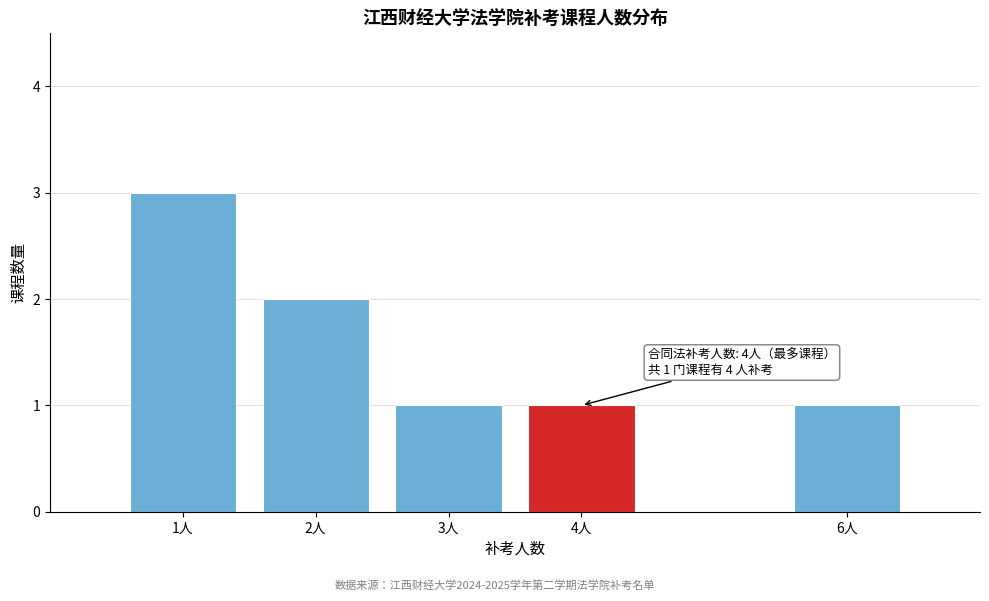

Reading left to right, list all the values displayed in this chart.

3	2	1	1	1